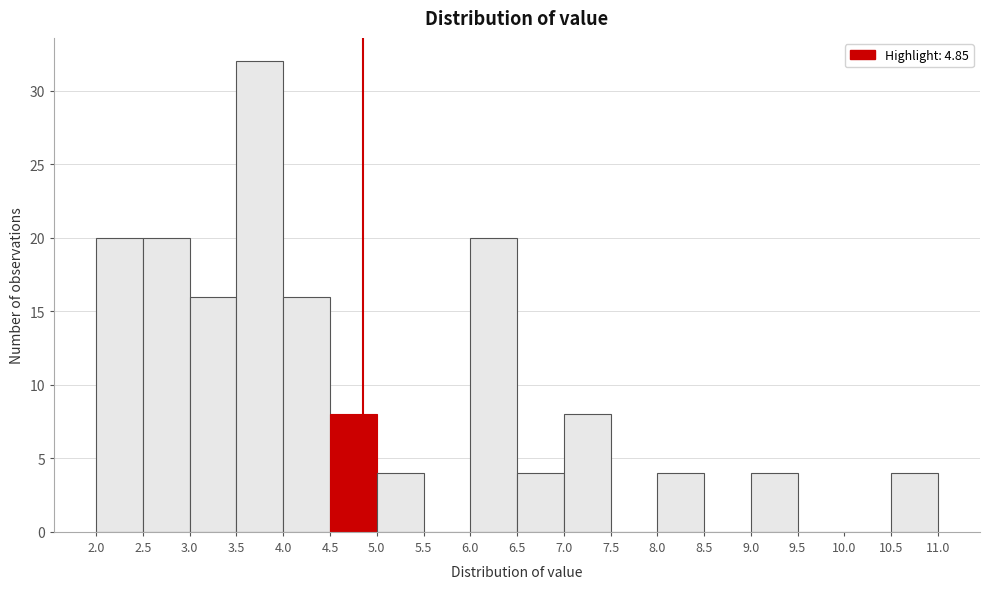

Reading left to right, transcribe this chart: for each bar, give the range it covers on the x-axis and its height. The values are not printed on the chart, so give them approximately, as read against the axis.

2.0 to 2.5: 20
2.5 to 3.0: 20
3.0 to 3.5: 16
3.5 to 4.0: 32
4.0 to 4.5: 16
4.5 to 5.0: 8
5.0 to 5.5: 4
5.5 to 6.0: 0
6.0 to 6.5: 20
6.5 to 7.0: 4
7.0 to 7.5: 8
7.5 to 8.0: 0
8.0 to 8.5: 4
8.5 to 9.0: 0
9.0 to 9.5: 4
9.5 to 10.0: 0
10.0 to 10.5: 0
10.5 to 11.0: 4